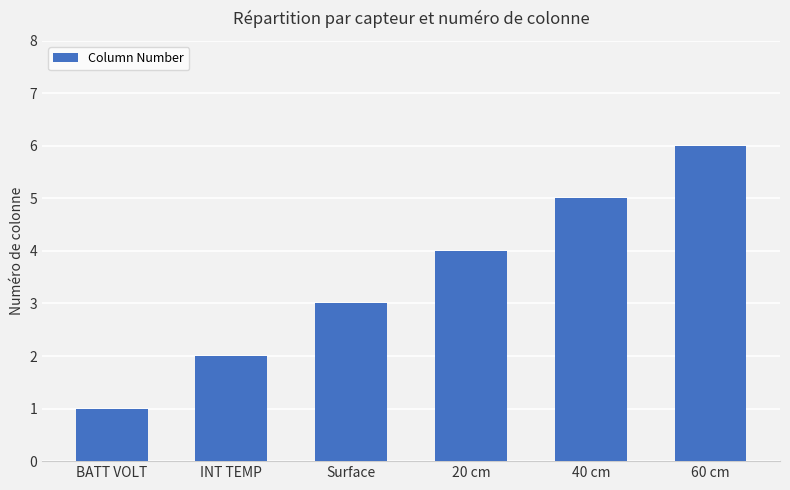

List the labels in order of value, largest first.

60 cm, 40 cm, 20 cm, Surface, INT TEMP, BATT VOLT